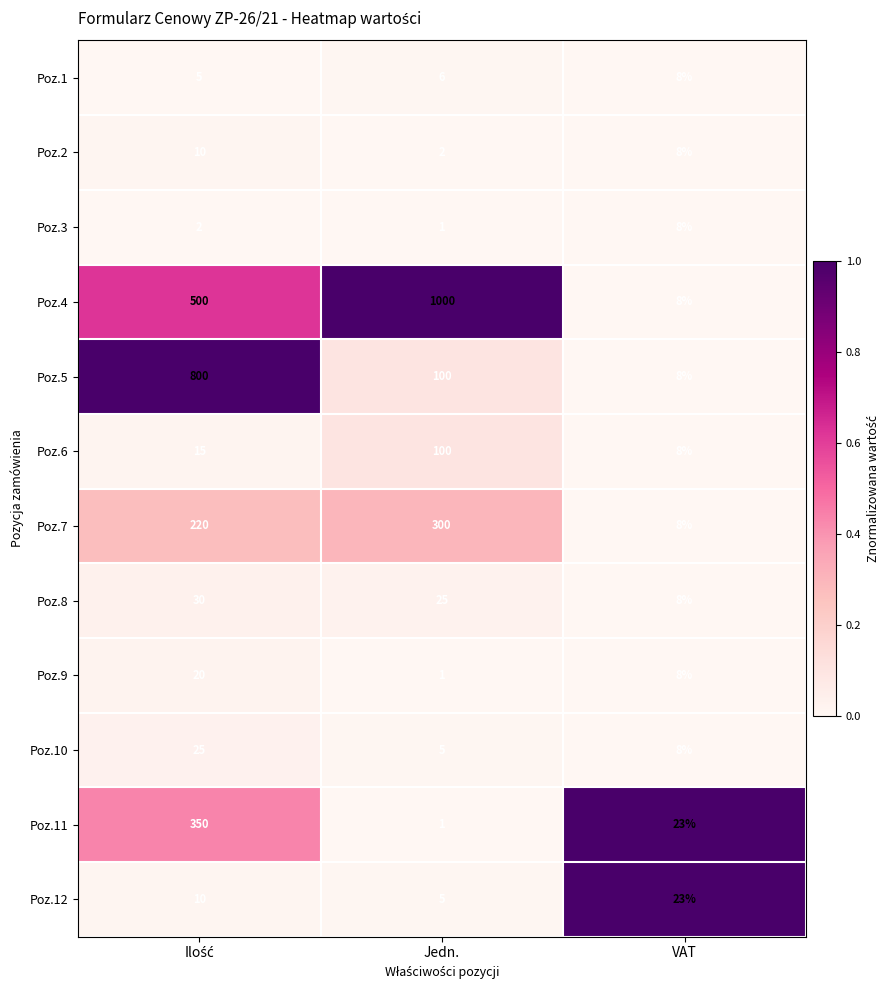

How many Poz.4 values are between 8 and 1000?

3